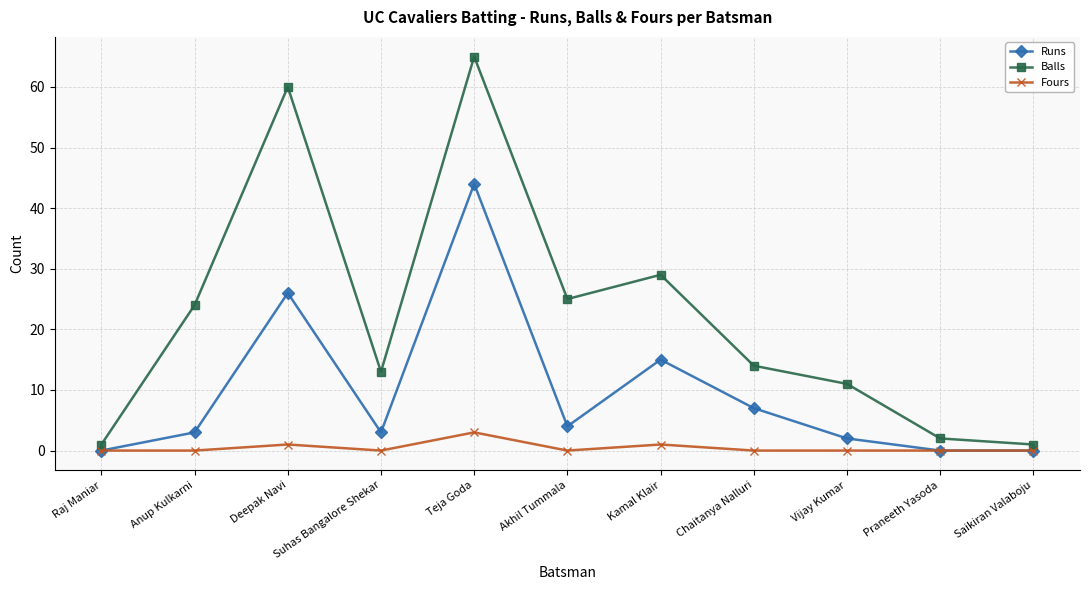

Rank the series by their maximum value, from highest to lowest.

Balls, Runs, Fours